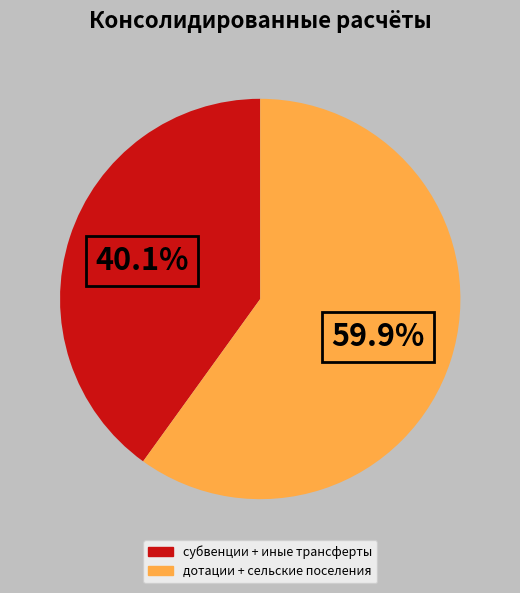

How many slices are in this pie chart?

2